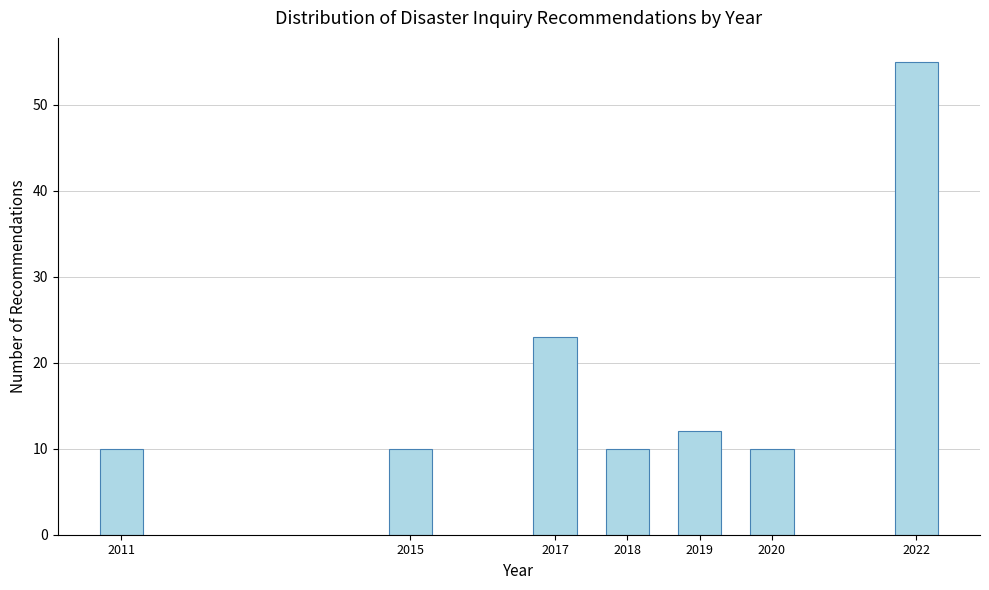

Reading right to left, transcribe all the data shown in this chart.

55	10	12	10	23	10	10